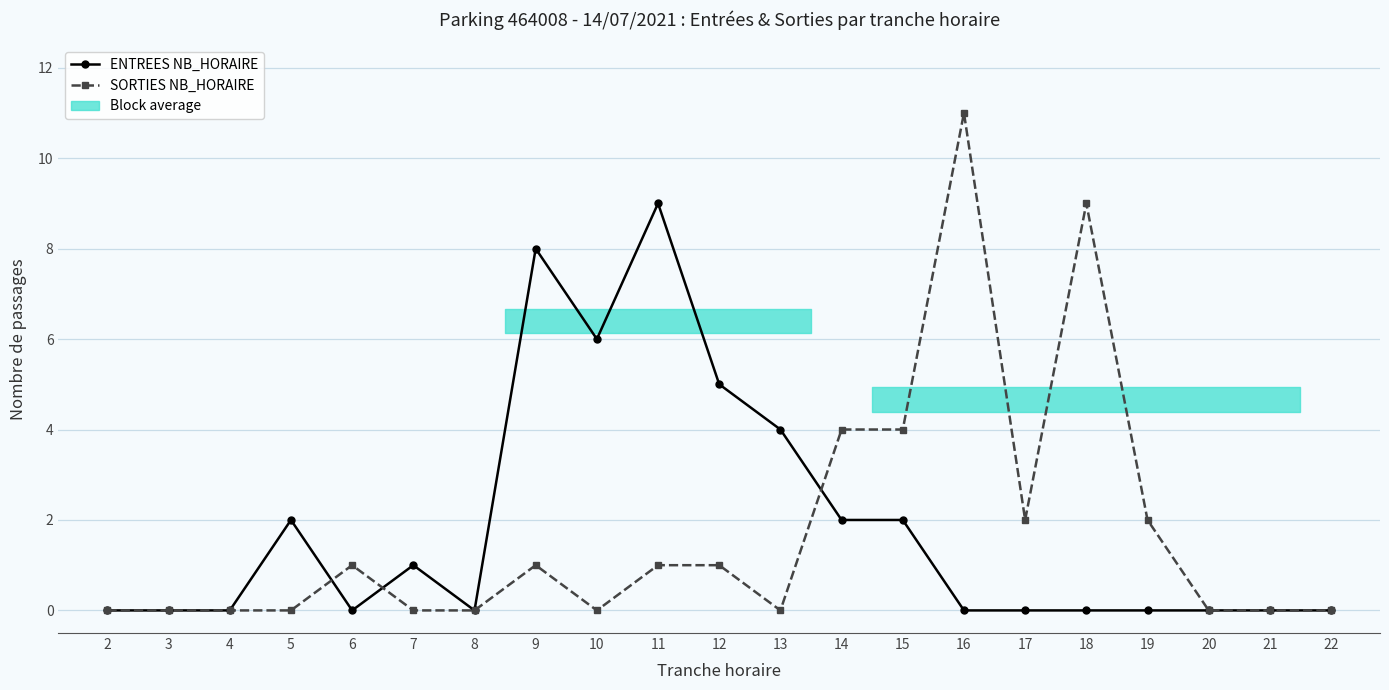

How many times do SORTIES NB_HORAIRE and ENTREES NB_HORAIRE cross each other?

3